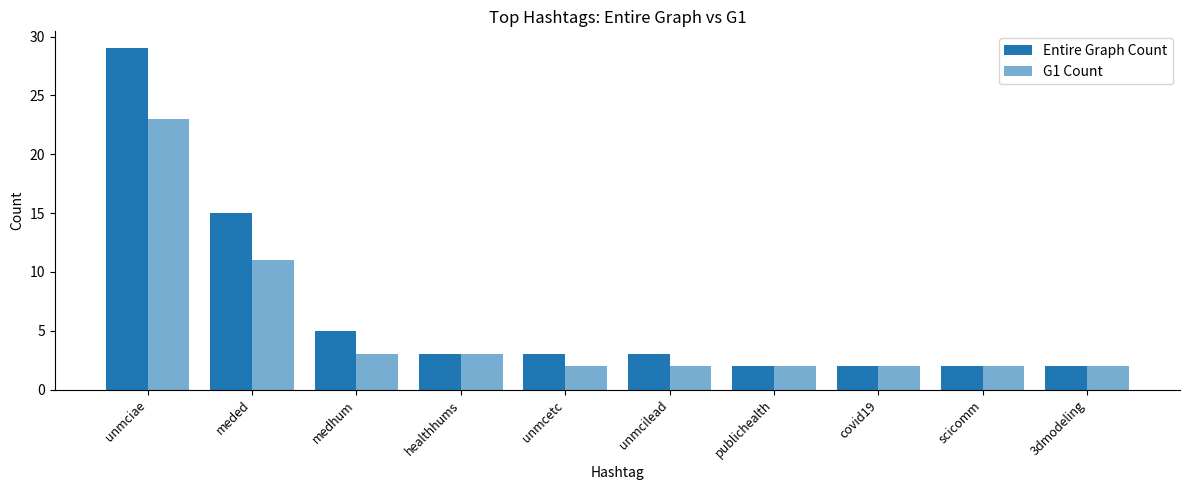

What position from the left is healthhums?

4